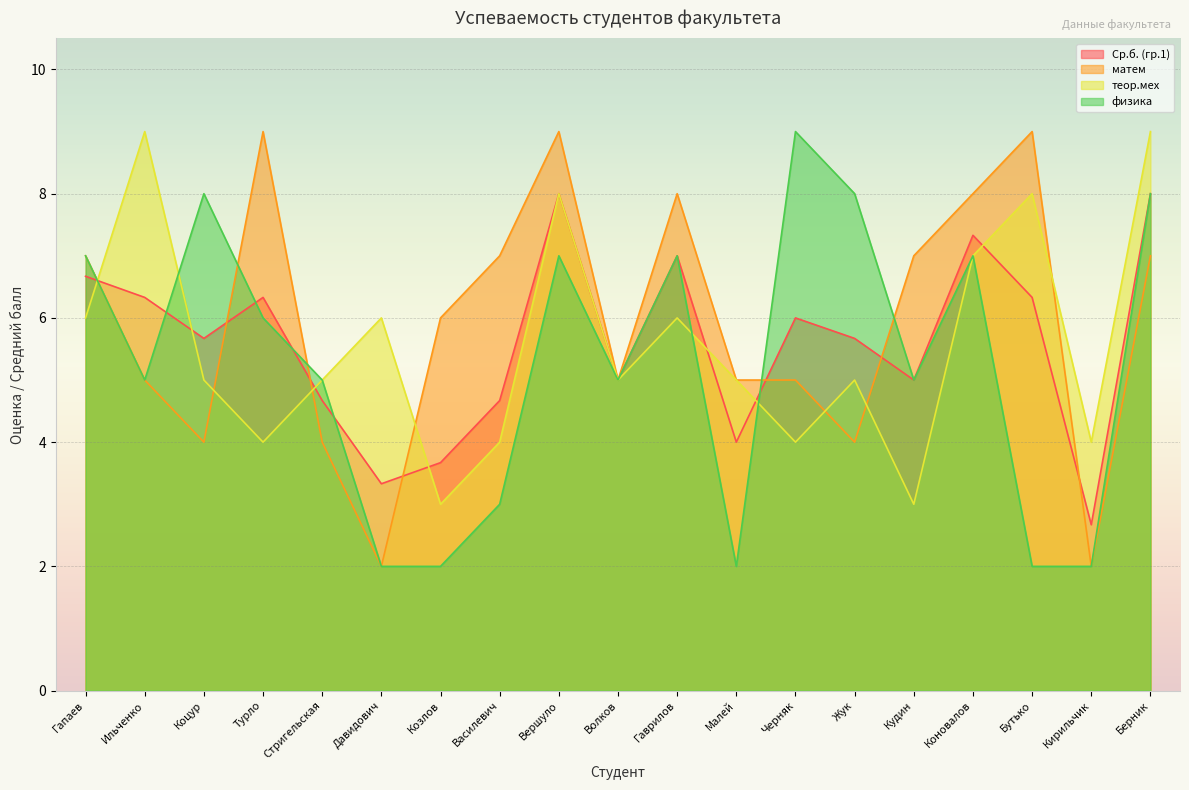

In матем, how many points are higher than both neighbors (excluding endpoints)?

4